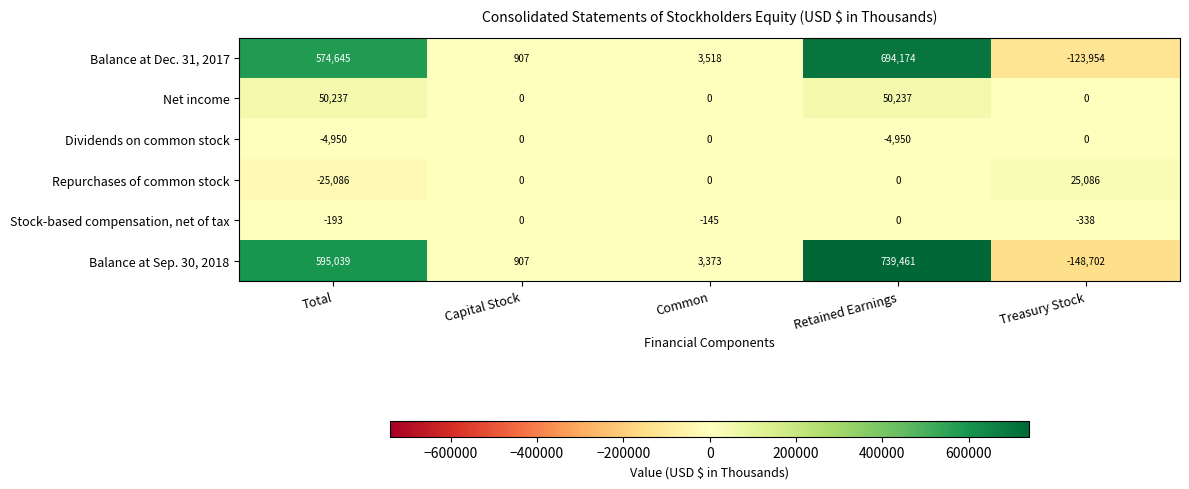

Which series has the largest total across all categories?

Balance at Sep. 30, 2018